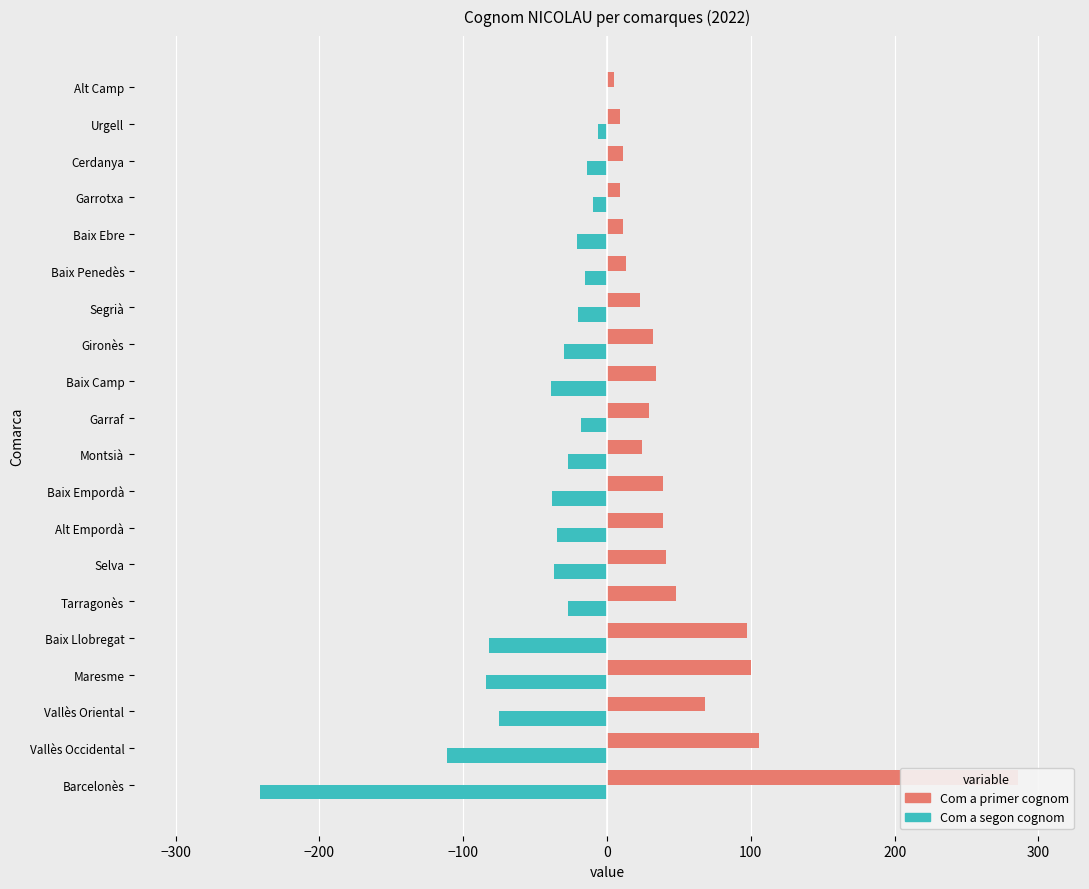

Which series changed the most between Vallès Occidental and Alt Empordà?

Com a segon cognom